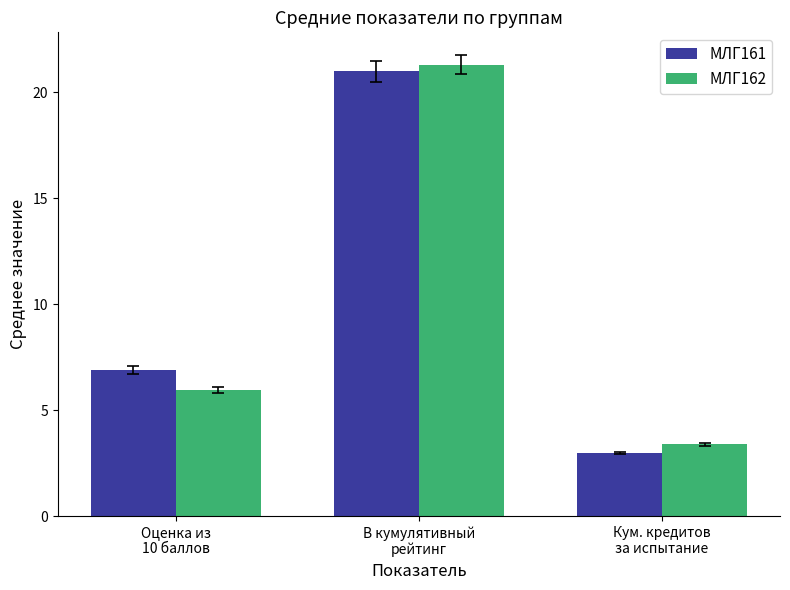

What is the greatest value displayed?

21.3